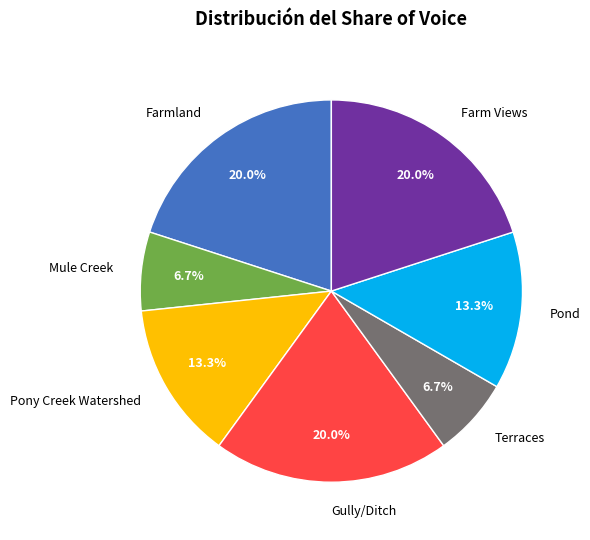

What is the ratio of the value at Farm Views to the value at Mule Creek?

3.0